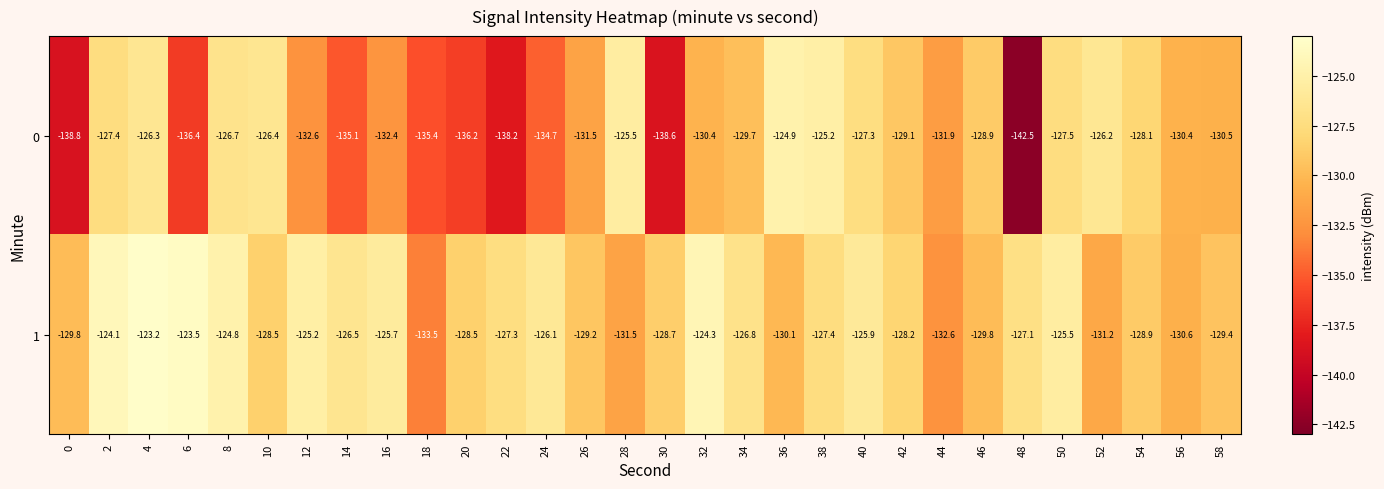

Rank the series by their average value, from highest to lowest.

1, 0